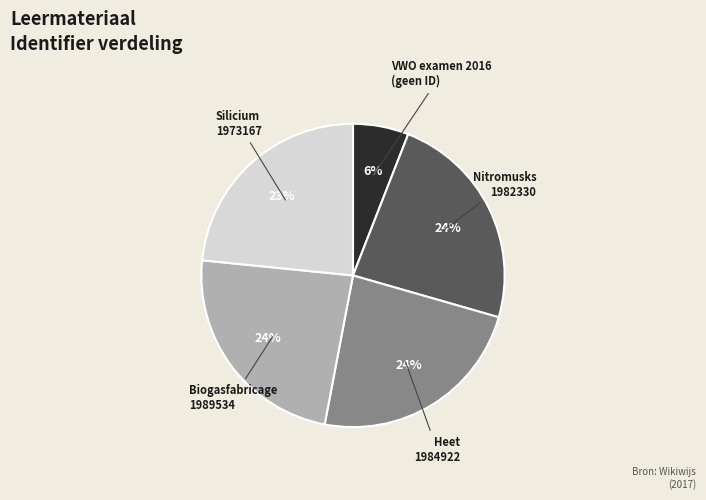

To the nearest percent, what is the difference between the largest and smallest slice percentages?

18%